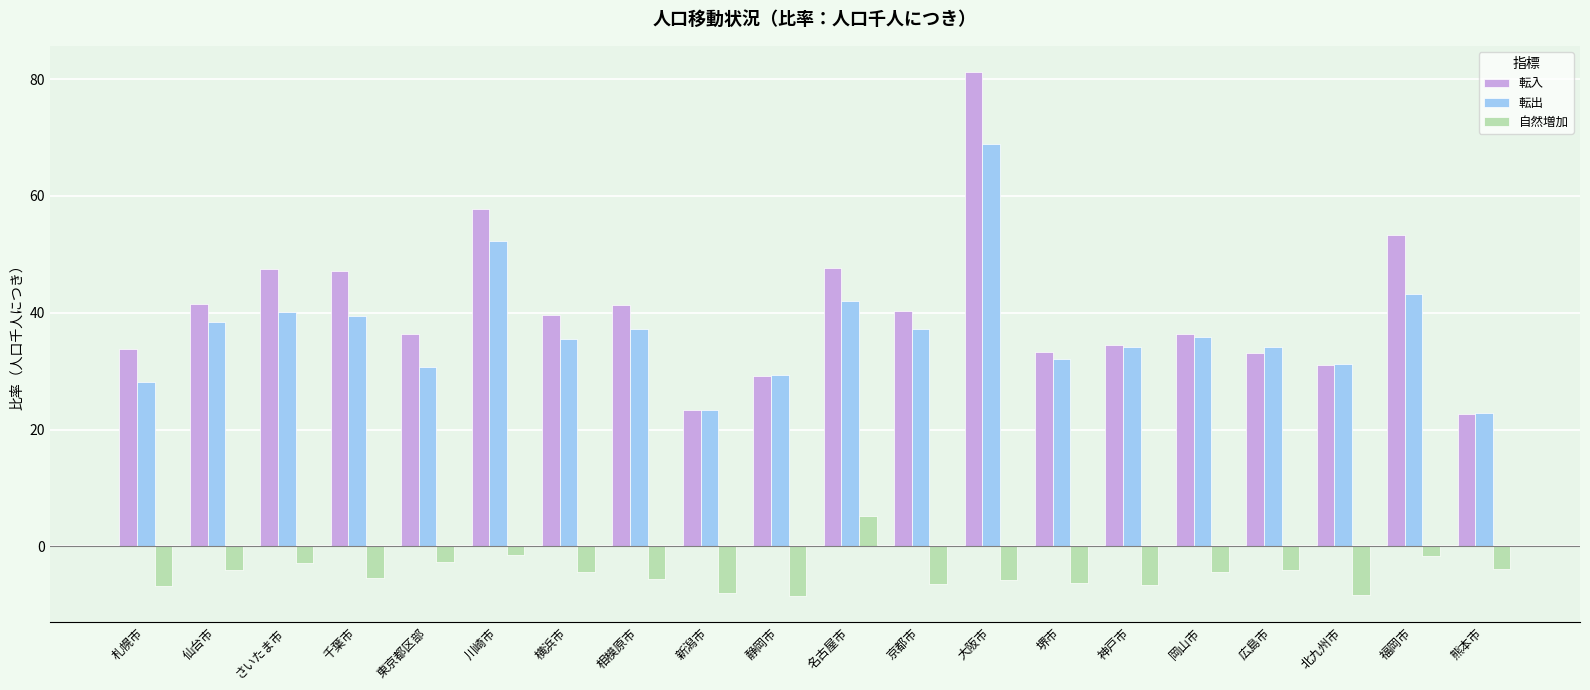

Read the 自然増加 value at 京都市.

-6.5